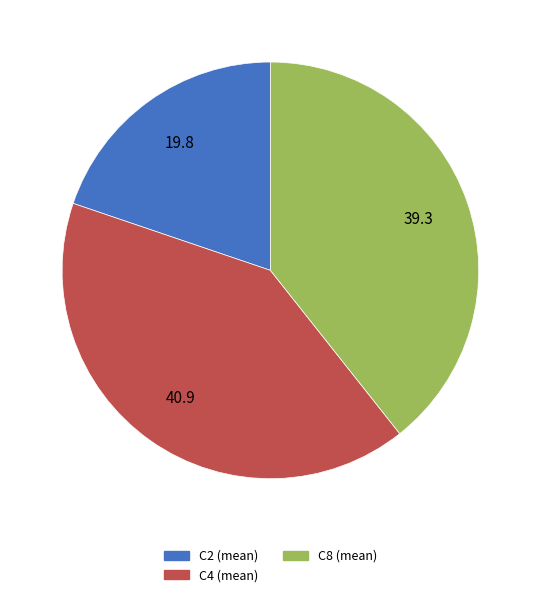

Count the number of slices in the pie.

3